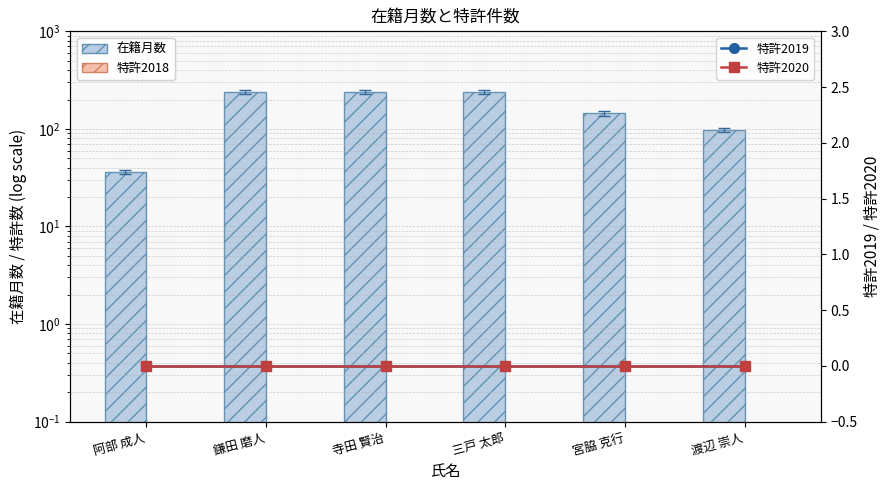

At which category is the sum across all series the highest?

鎌田 磨人